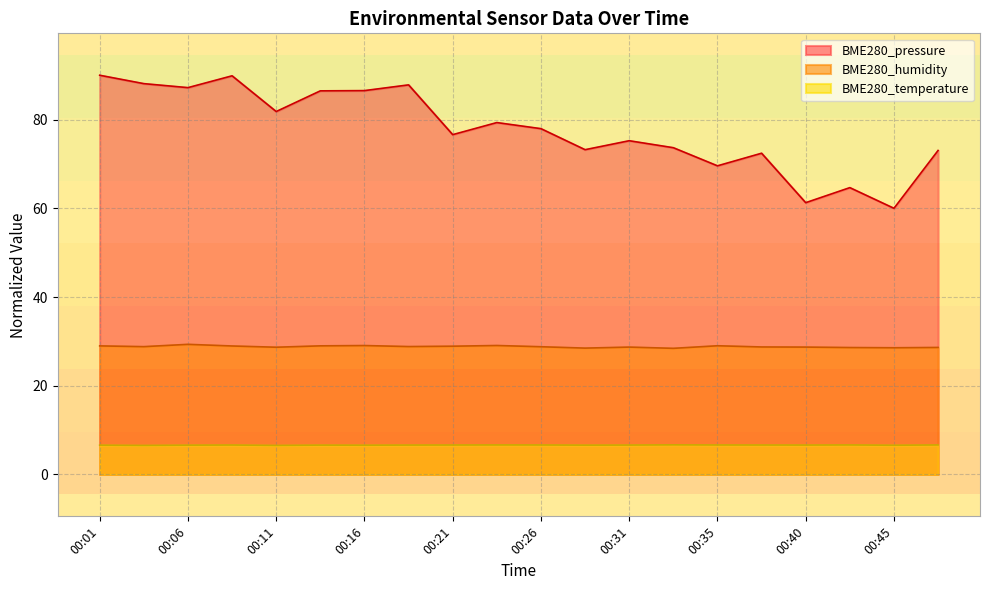

Does the chart have visible grid lines?

Yes